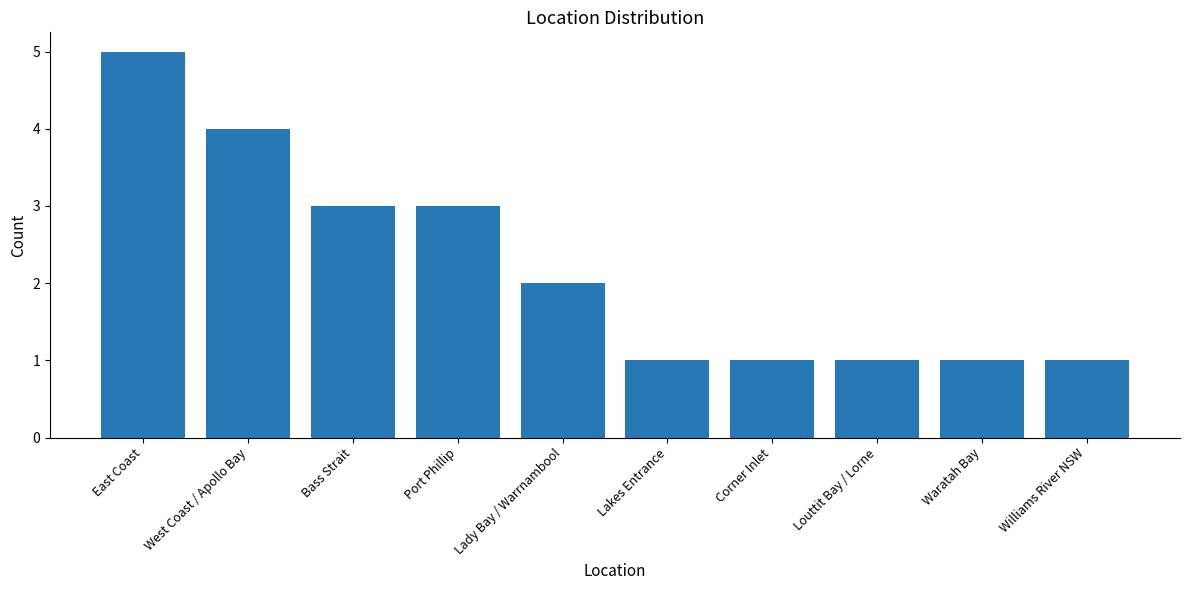

What is the maximum value shown in the chart?

5